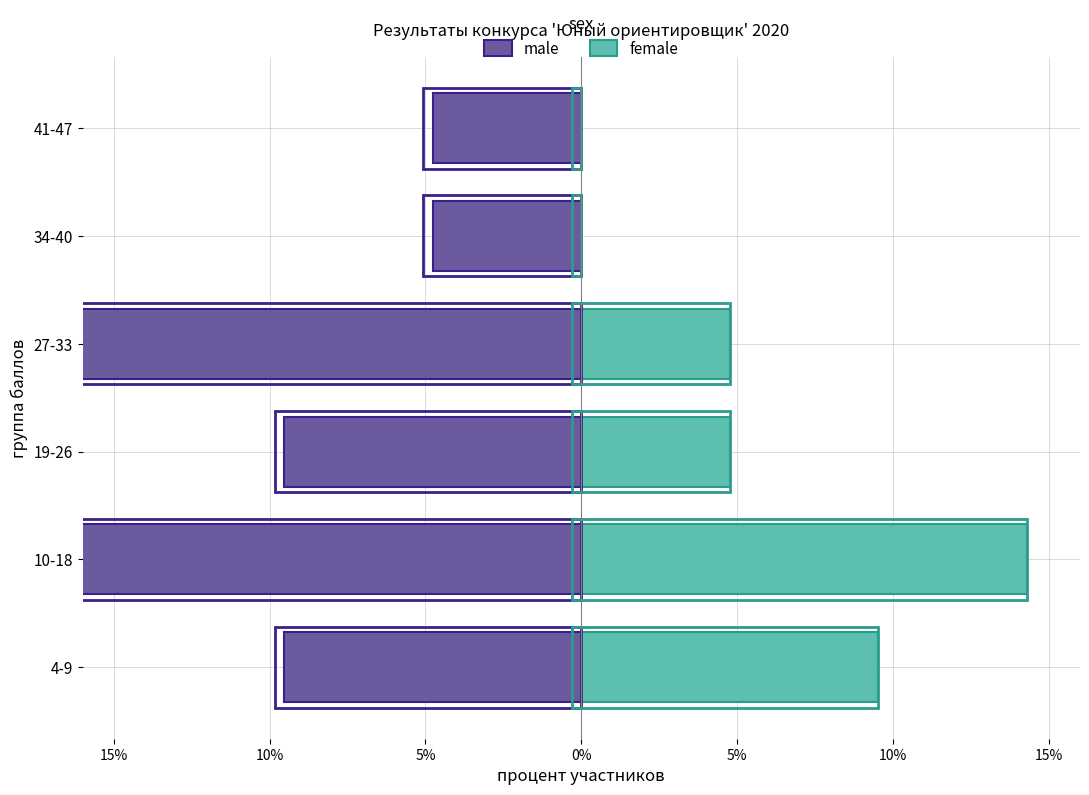

The male series shows -6.5 at 10-18. True or false?

False